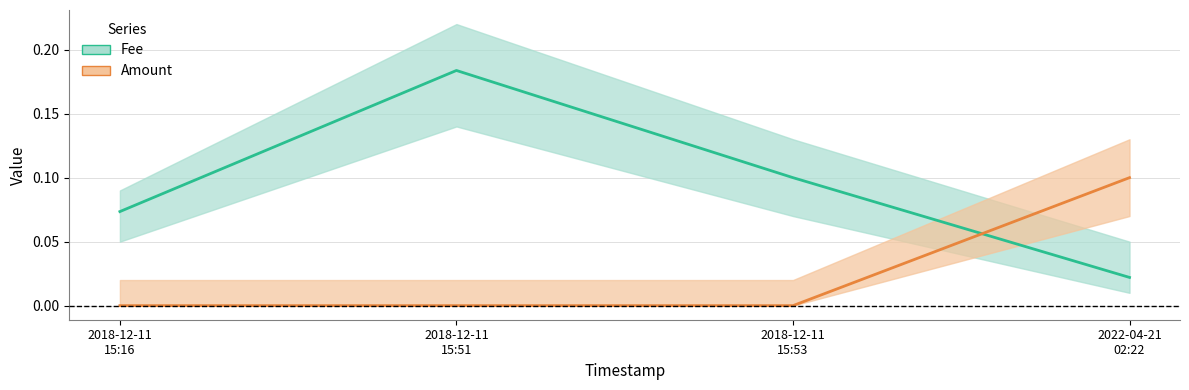

Which series ends up on top after the final intersection of Fee and Amount?

Amount